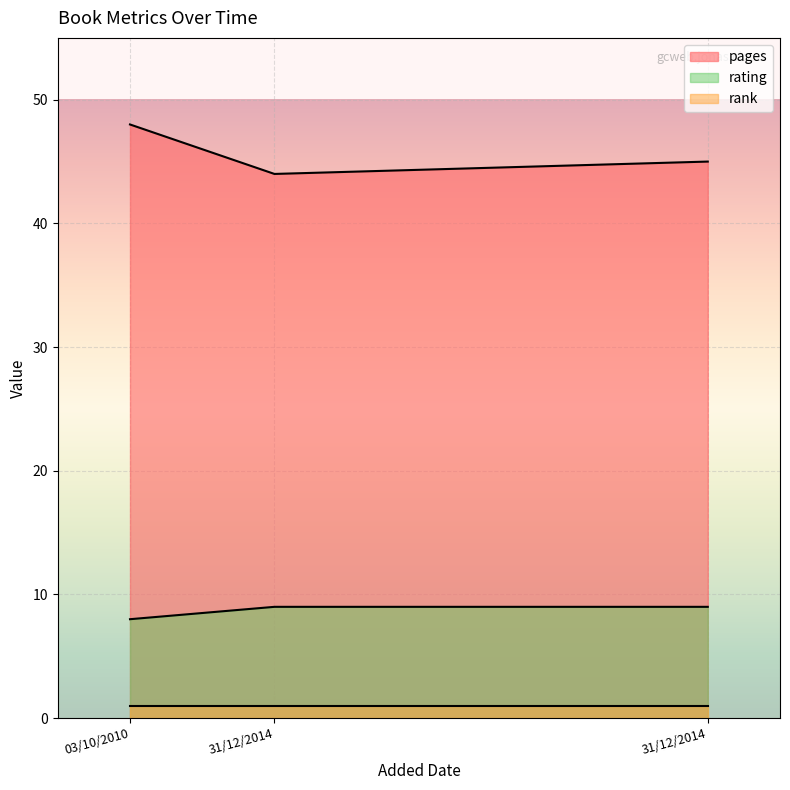

What are all the series names shown in the legend?

pages, rating, rank